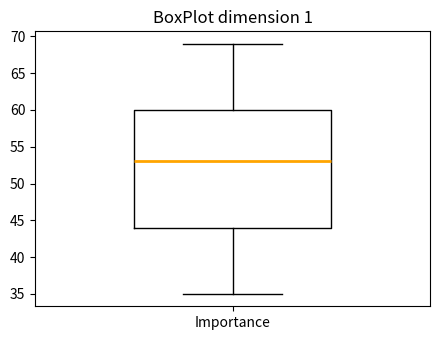

Transcribe this box plot: give where the median line is, the range the box spans, and where the two whiskers end, as read against the y-axis. The values are not printed on the chart, so give them approximately, as read against the axis.

median 53, box 44 to 60, whiskers 35 to 69